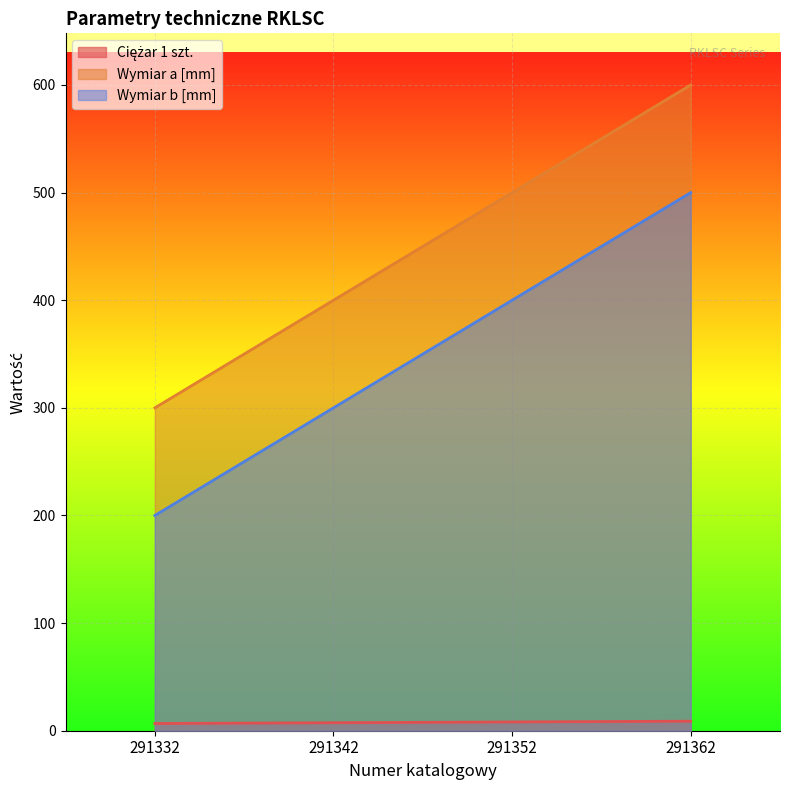

How many values in the Ciężar 1 szt. series exceed 8?

2